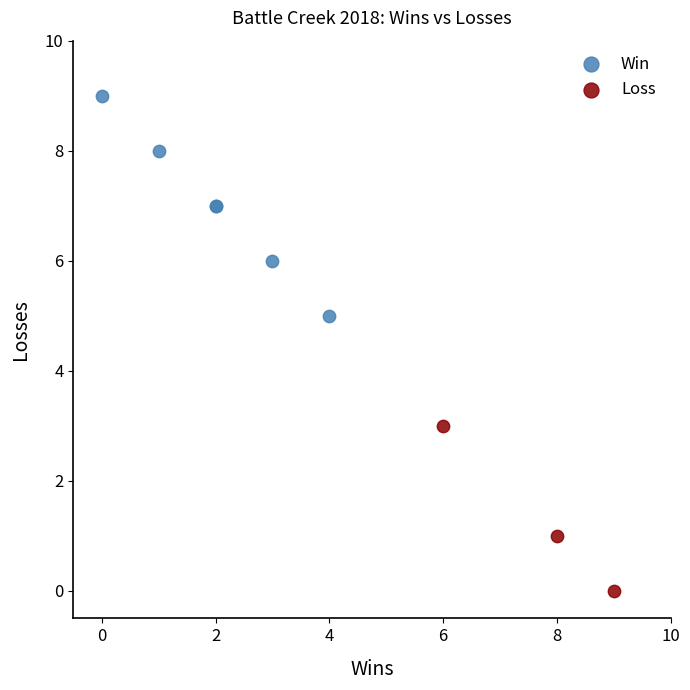

Which series reaches the minimum Y coordinate?

Loss